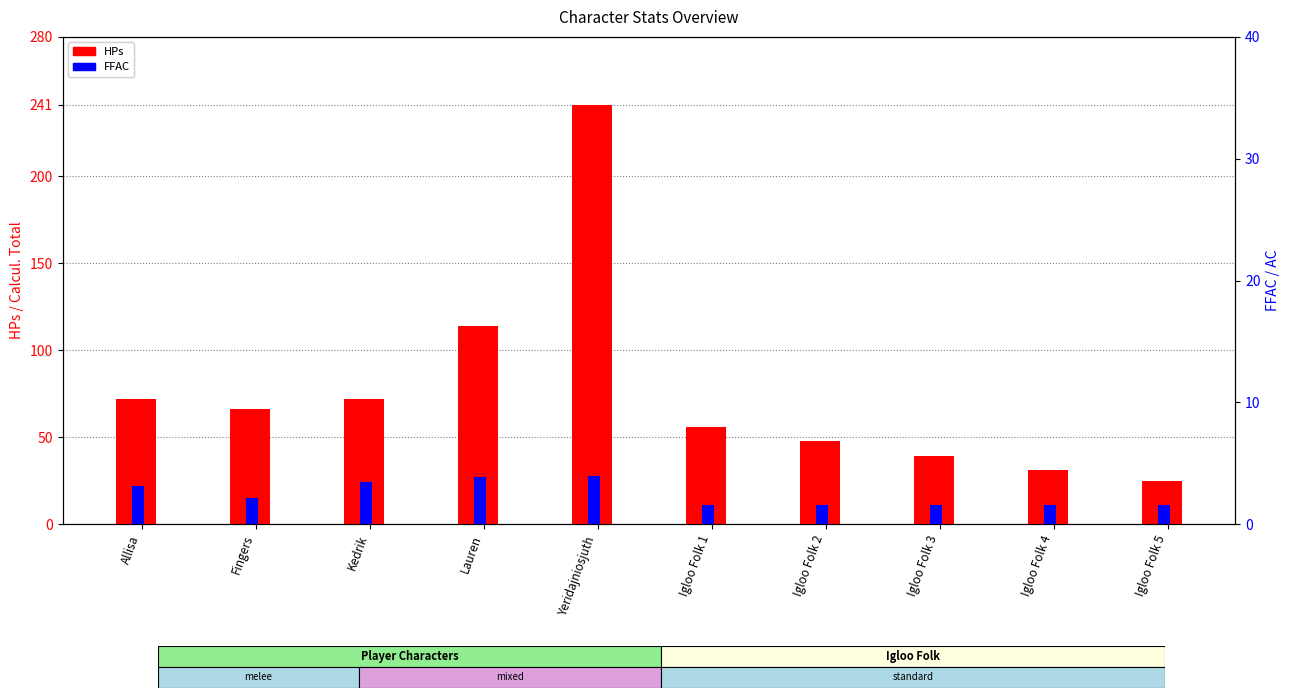

What is the label of the 3rd bar from the left?

Kedrik